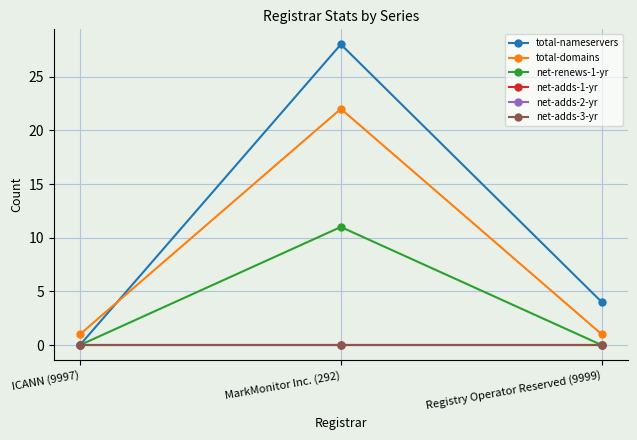

Rank the series by their maximum value, from highest to lowest.

total-nameservers, total-domains, net-renews-1-yr, net-adds-1-yr, net-adds-2-yr, net-adds-3-yr